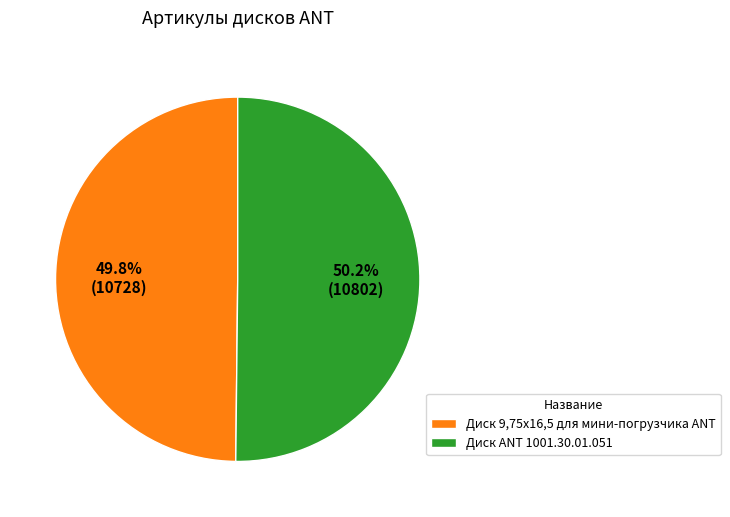

Is it true that Диск ANT 1001.30.01.051 is 41% of the pie?

False